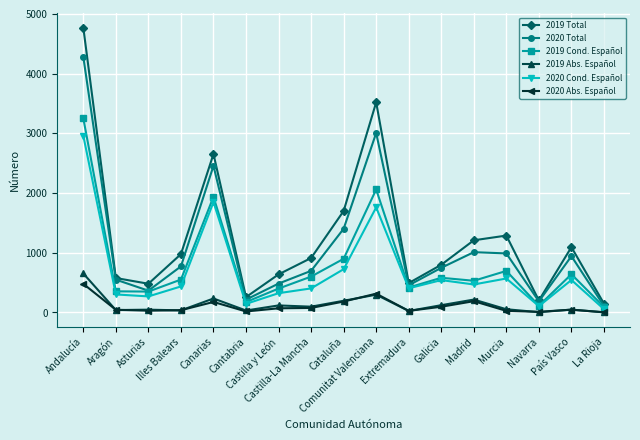

What is the maximum value shown in the chart?

4771